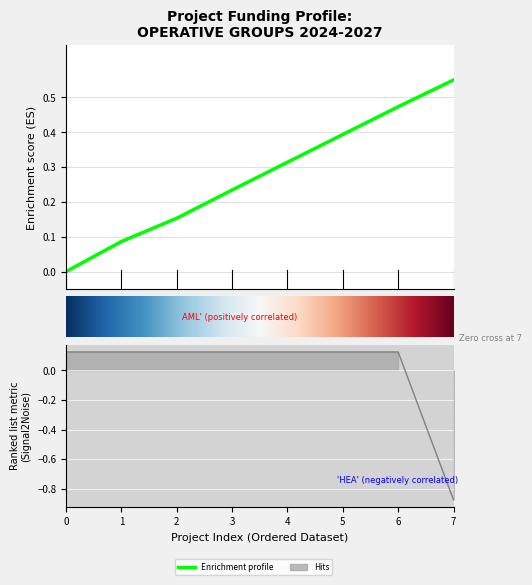

What is the difference between the second highest and minimum values?

1.0